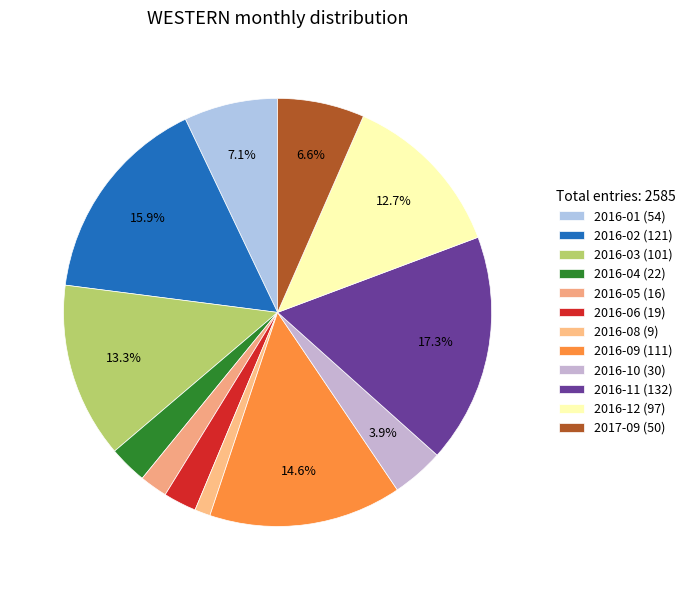

To the nearest percent, what is the combined percentage of 2016-09 and 2016-08?

16%